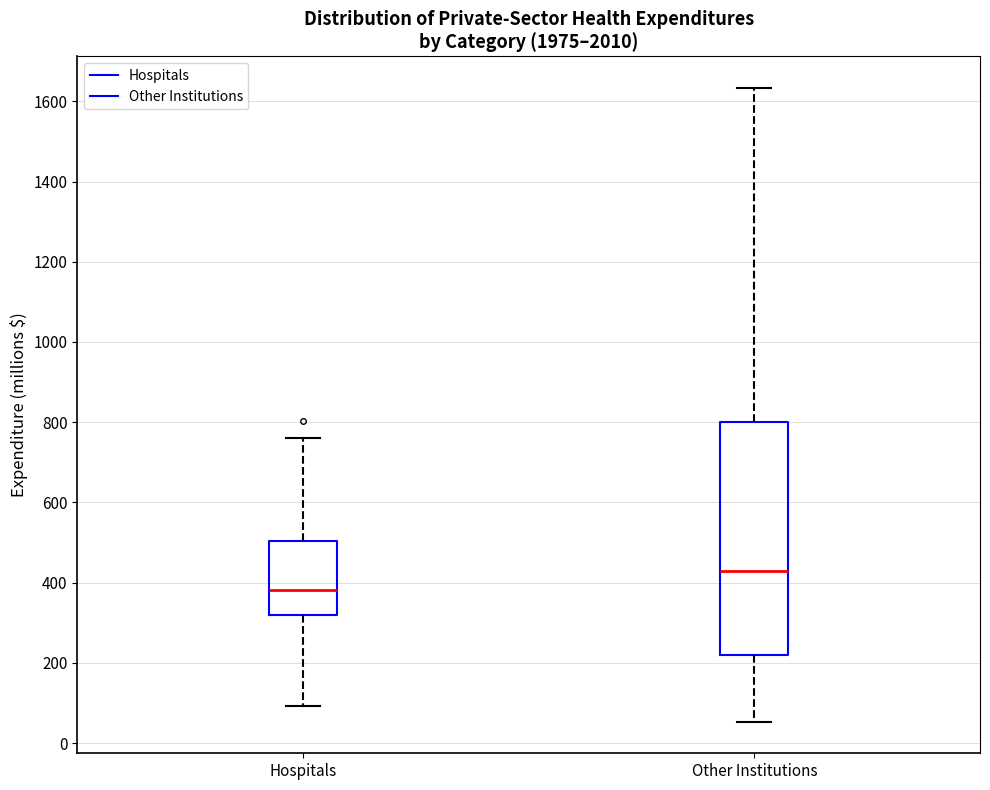

Reading left to right, transcribe this box plot: for each box, give where its median line is, the range the box spans, and where its two whiskers end, as read against the y-axis. The values are not printed on the chart, so give them approximately, as read against the axis.

Hospitals: median 380, box 320 to 500, whiskers 100 to 760
Other Institutions: median 420, box 220 to 800, whiskers 60 to 1640